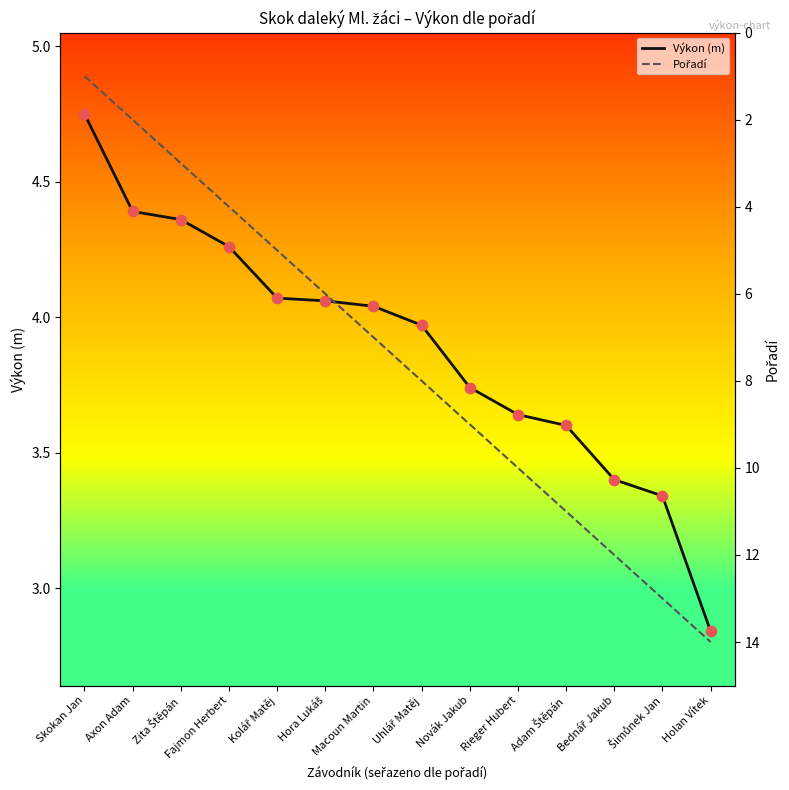

What is the total value across all series at Bednář Jakub?

15.4